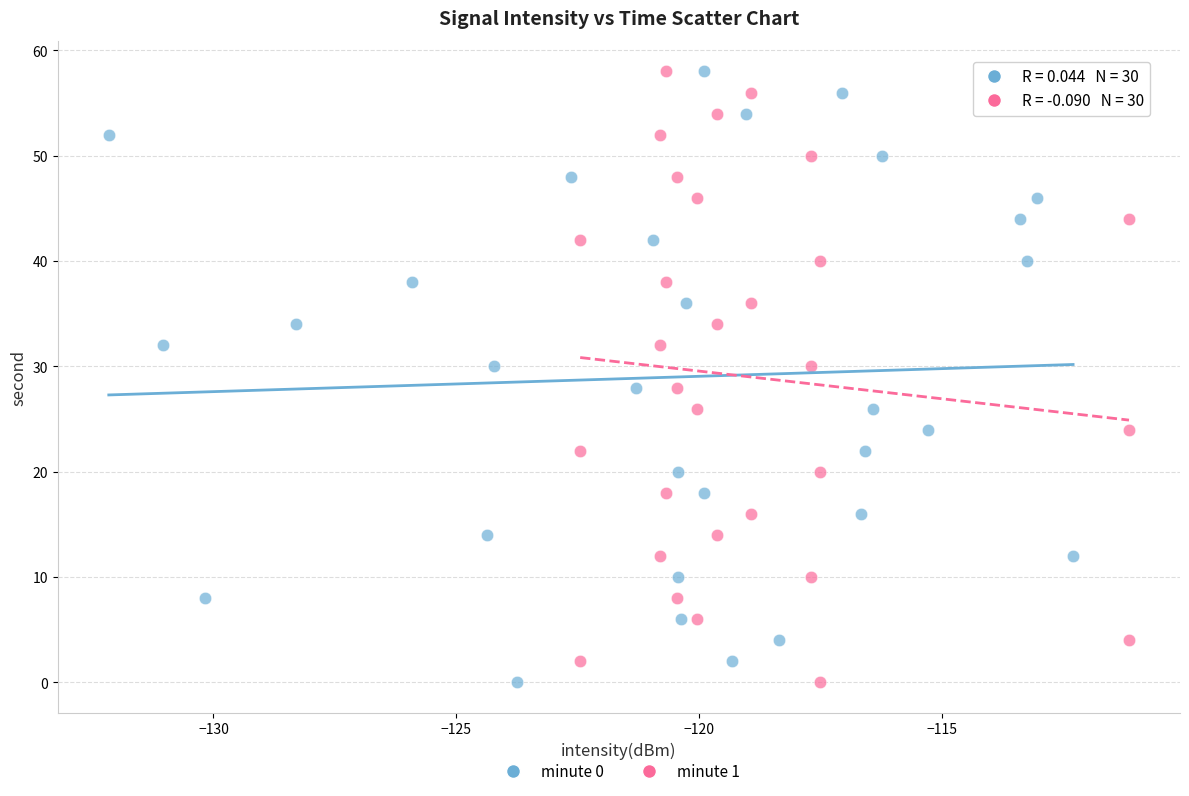

What are all the series names shown in the legend?

minute 0, minute 1